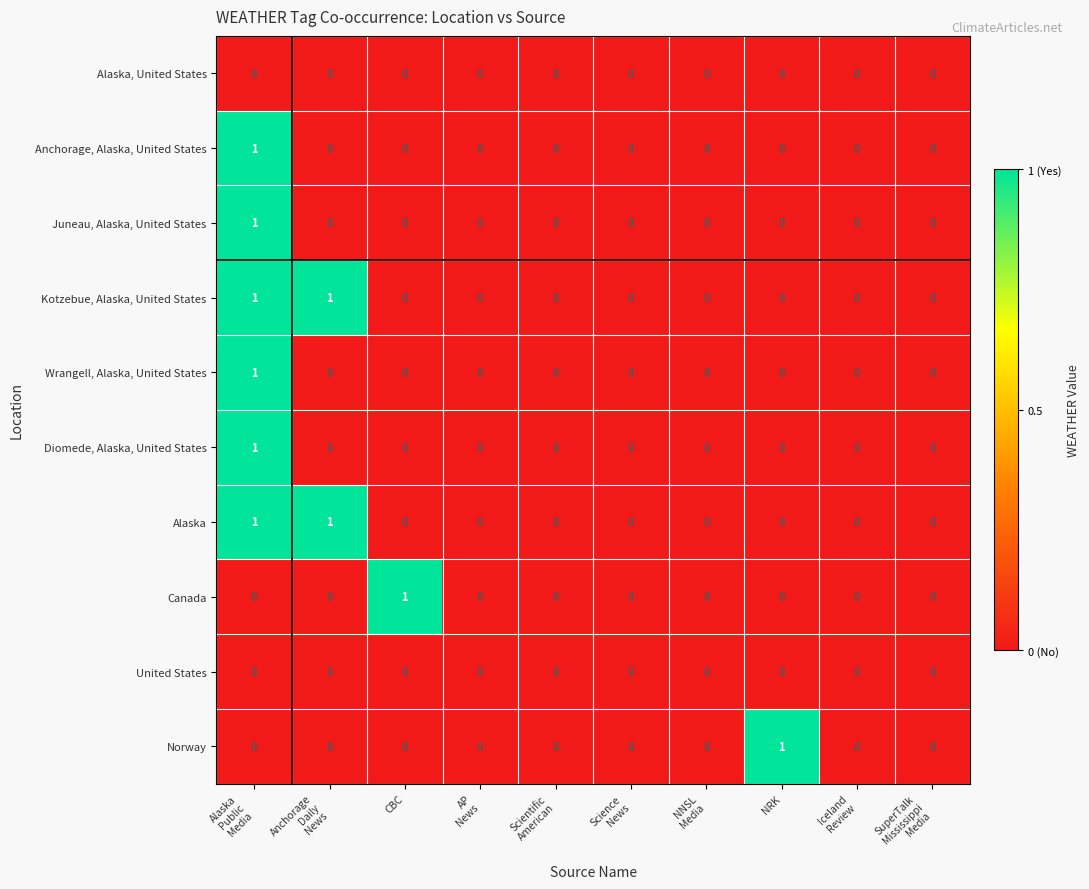

At which category is the sum across all series the highest?

Alaska
Public
Media